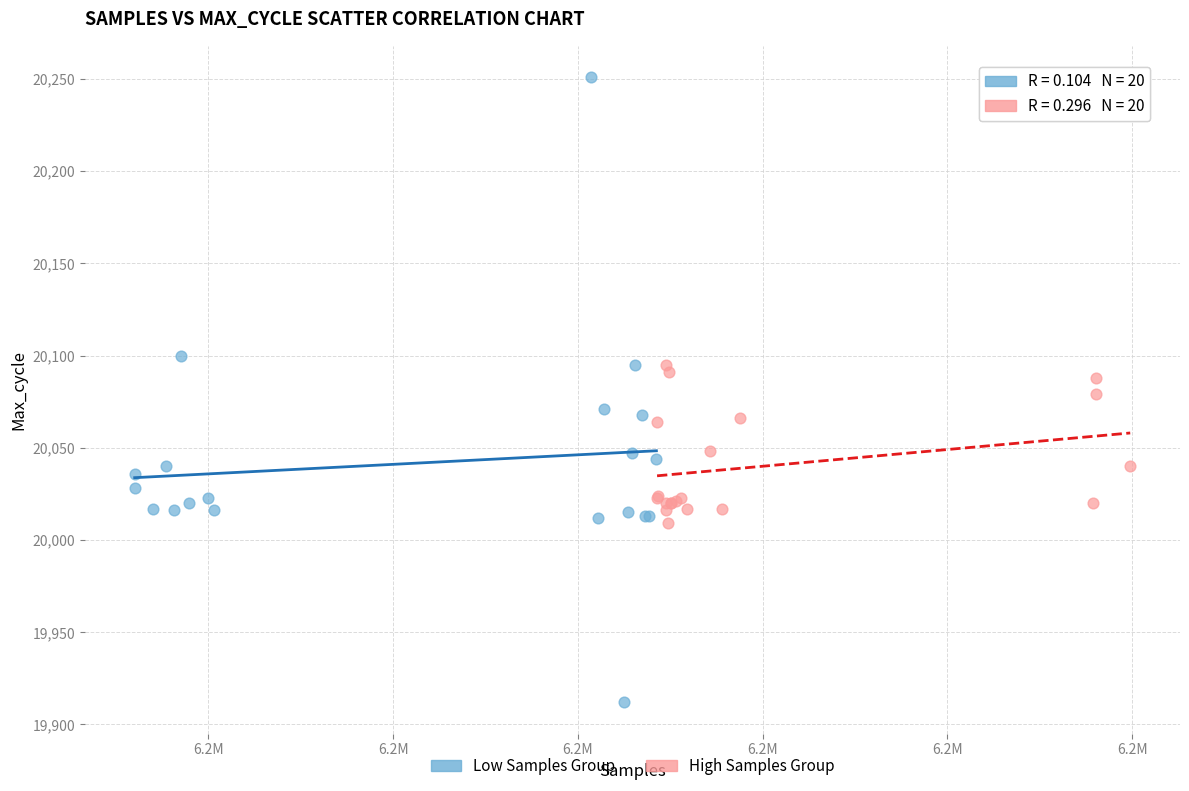

Which series has the widest spread of Y values?

Low Samples Group